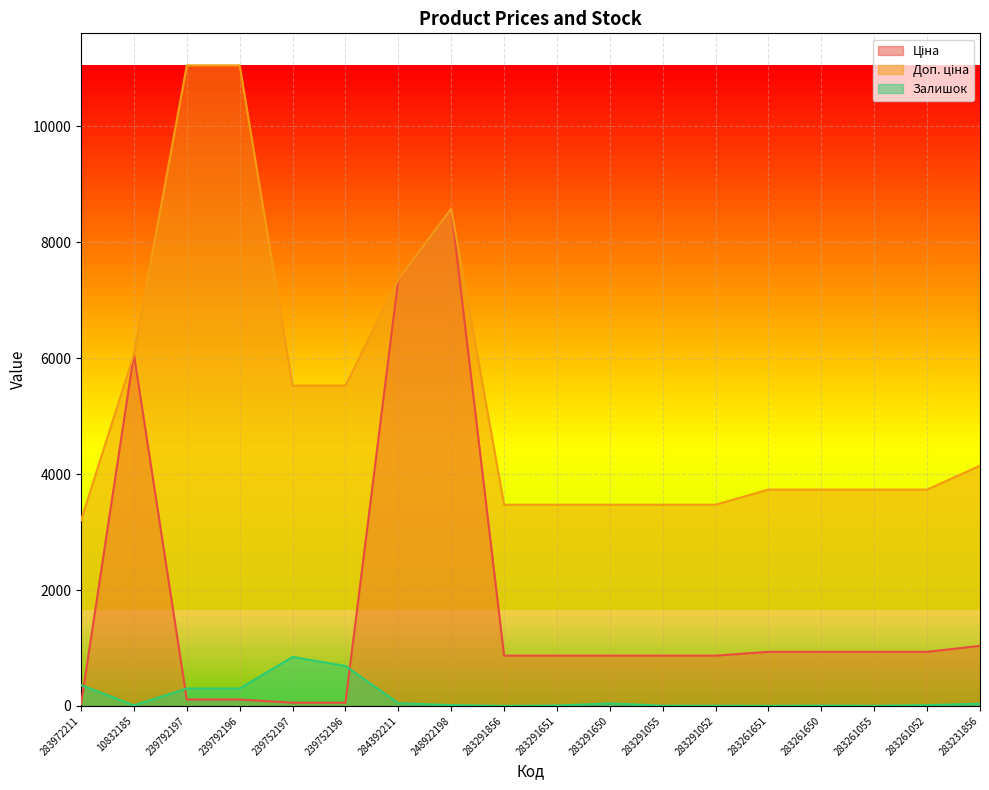

What is the label of the 16th point from the right?

239792197